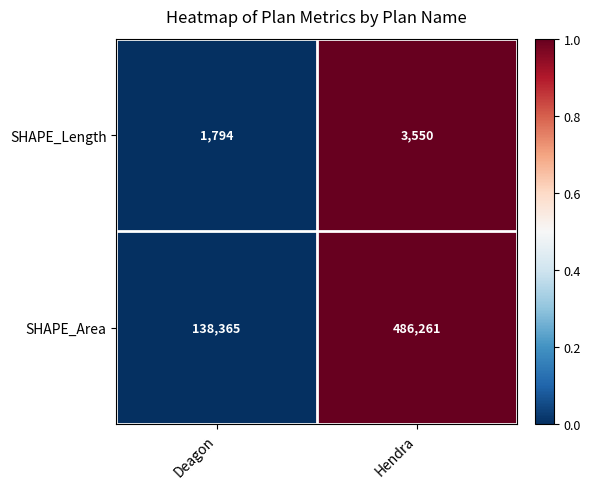

Which series has the largest total across all categories?

SHAPE_Area